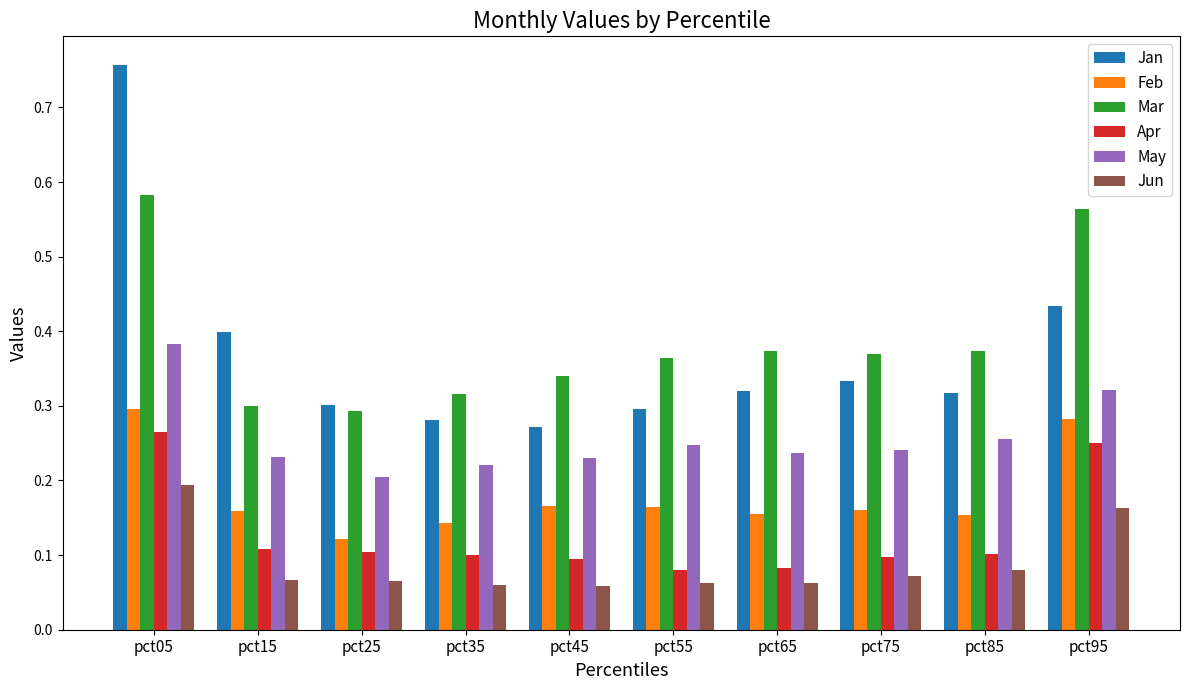

Rank the series by their maximum value, from lowest to highest.

Jun, Apr, Feb, May, Mar, Jan